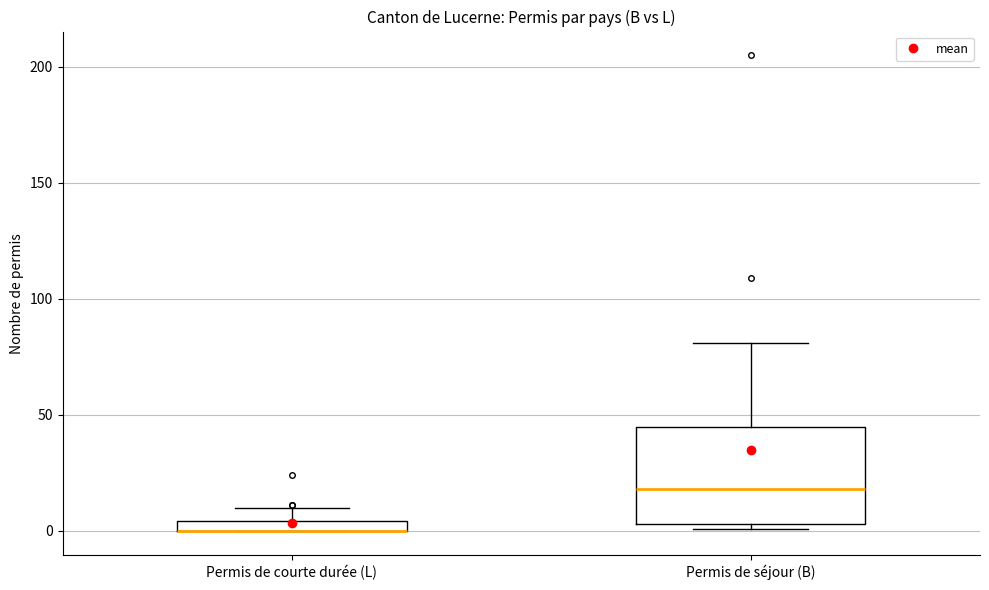

Comparing the boxes themselves (not the whiskers), which one is the tallest?

Permis de séjour (B)